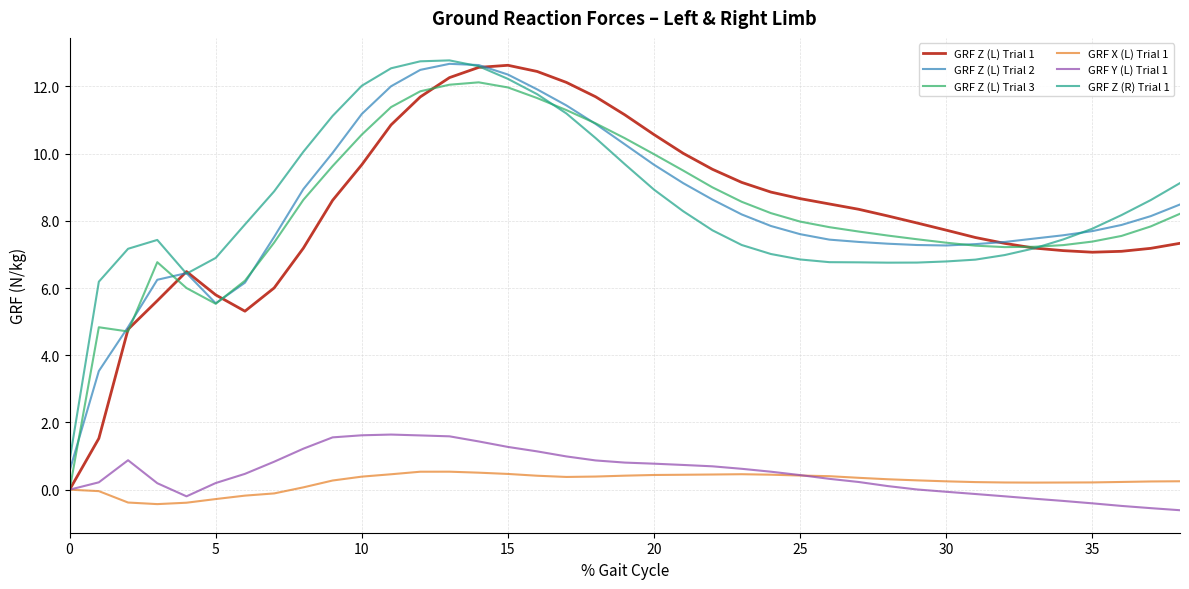

Which series has the largest range (max minus min)?

GRF Z (L) Trial 1